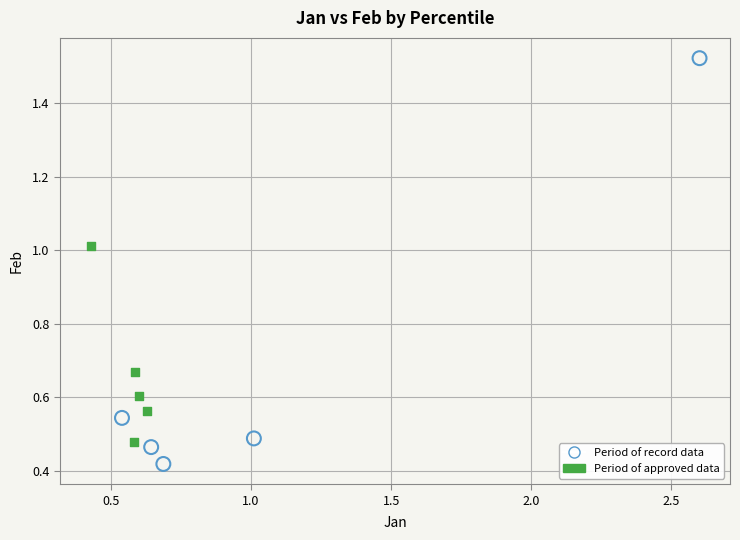

Which series contains the highest Y value?

Period of record data